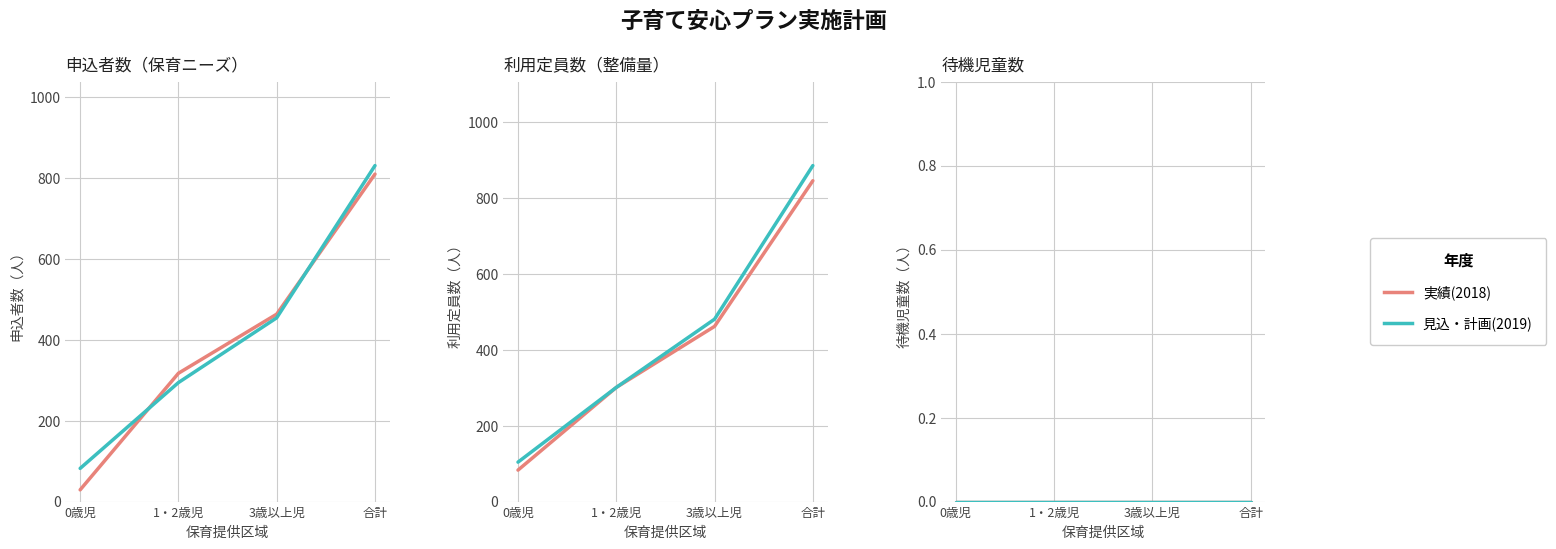

Which label corresponds to the smallest value in the chart?

0歳児